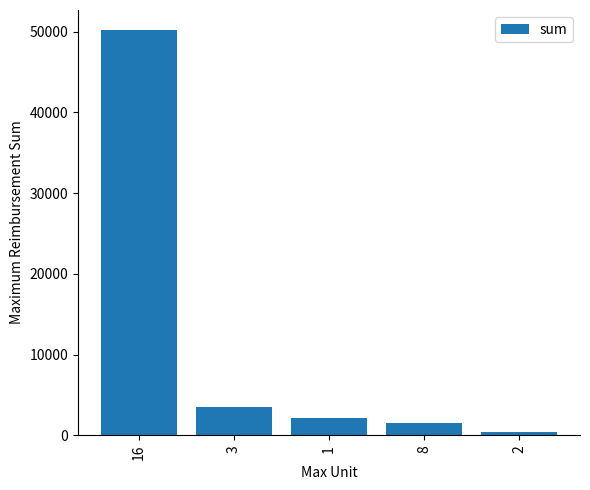

List the labels in order of value, smallest first.

2, 8, 1, 3, 16